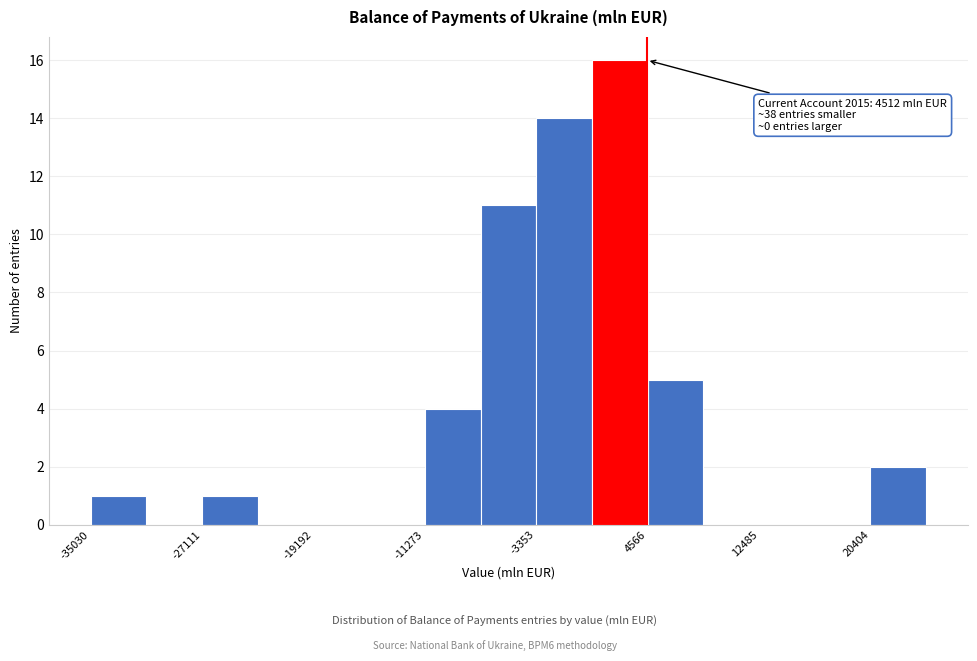

Read against the x-axis, roughly where is the centre of the tallest bar?

3000